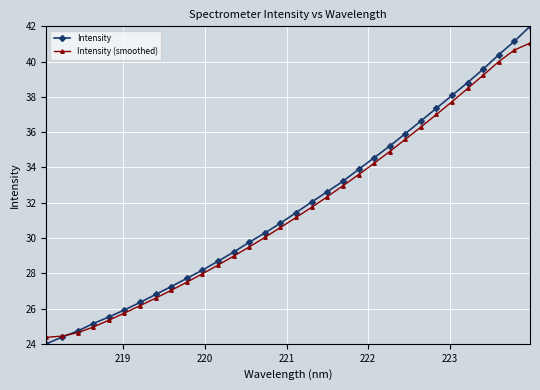

What is the maximum value for Intensity (smoothed)?

41.0